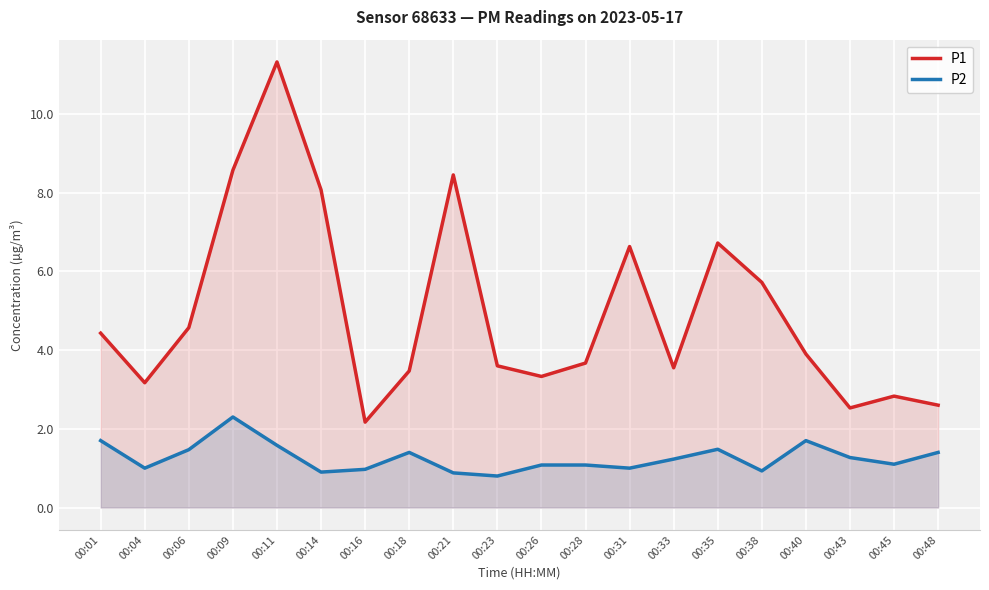

Which category has the highest value in the P2 series?

00:09